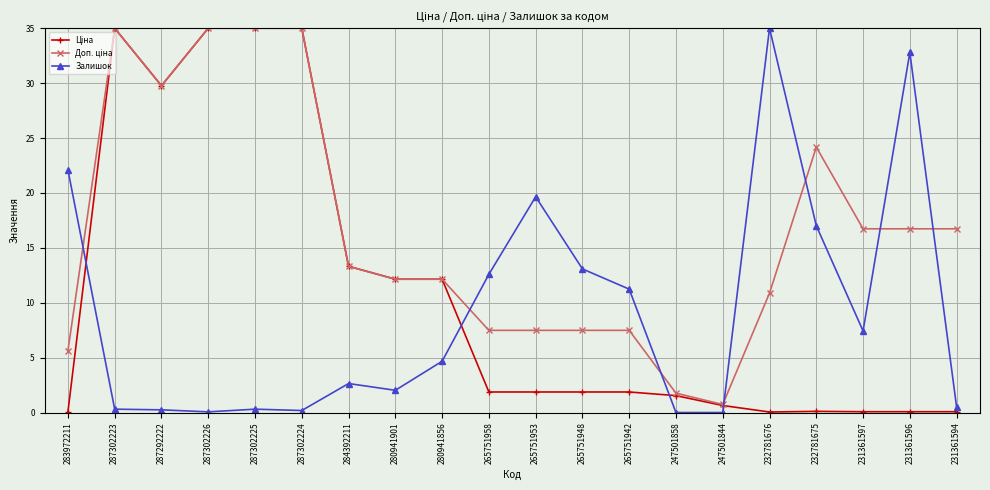

What is the greatest value displayed?

35.0